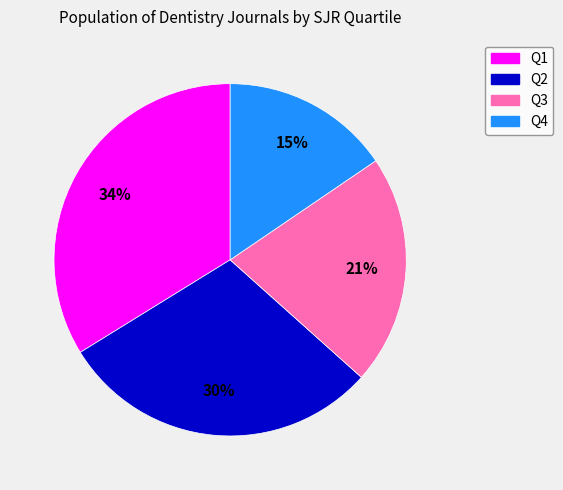

Is the sum of Q2 and Q1 greater than half?

Yes